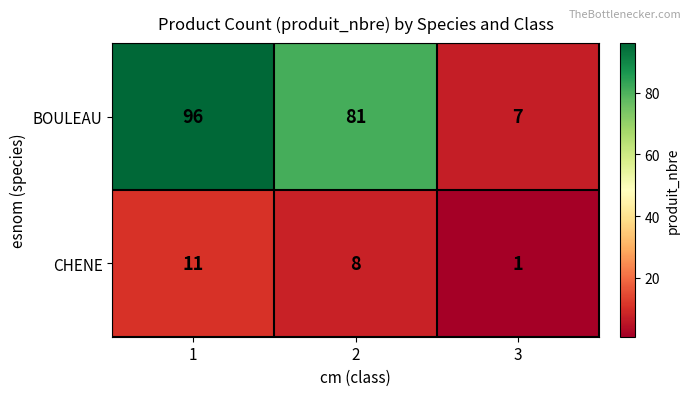

Reading right to left, what are all the values shown in this chart?

BOULEAU: 7	81	96
CHENE: 1	8	11